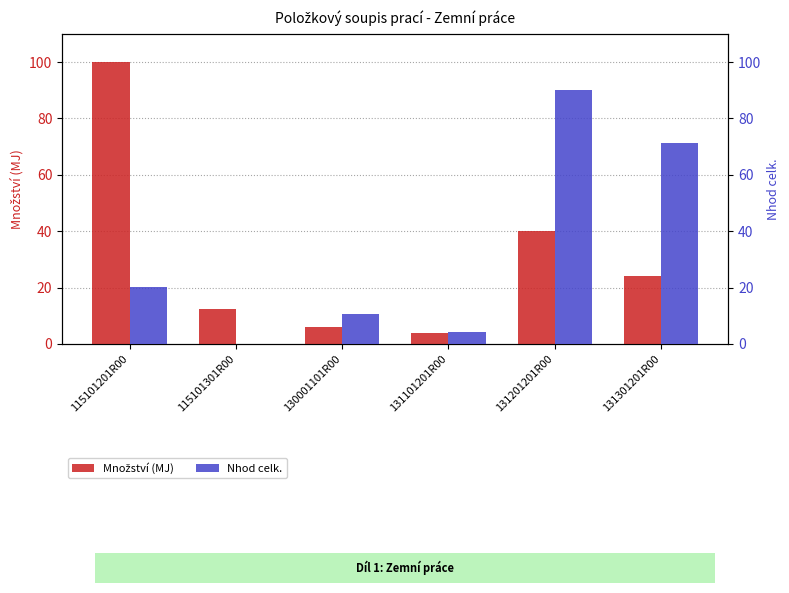

Rank the series by their average value, from lowest to highest.

Množství (MJ), Nhod celk.